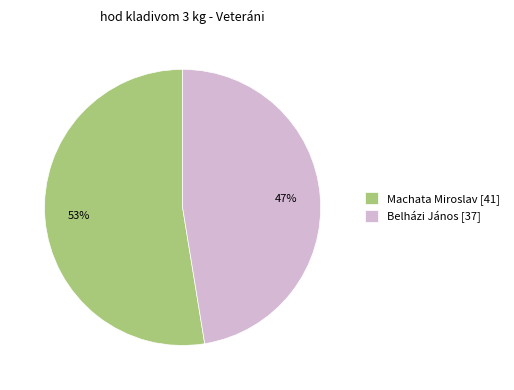

Rank the categories by value from lowest to highest.

Belházi János, Machata Miroslav